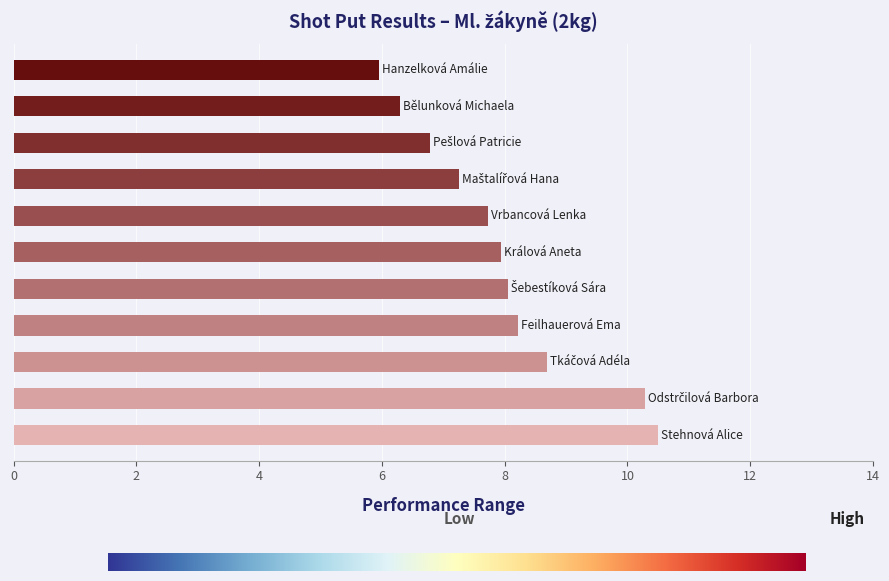

What is the sum of all values?

87.7